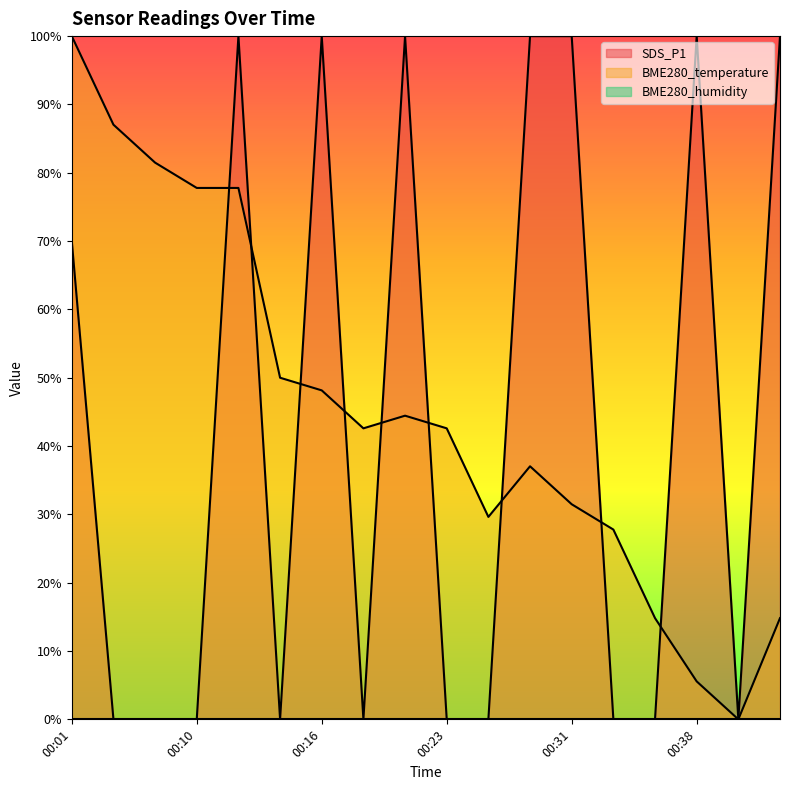

Reading right to left, what are all the values shown in this chart?

SDS_P1: 00:43=1.0	00:41=0.0	00:38=1.0	00:36=0.0	00:33=0.0	00:31=1.0	00:28=1.0	00:26=0.0	00:23=0.0	00:21=1.0	00:18=0.0	00:16=1.0	00:13=0.0	00:11=1.0	00:10=0.0	00:06=0.0	00:03=0.0	00:01=0.7
BME280_temperature: 00:43=0.1	00:41=0.0	00:38=0.1	00:36=0.1	00:33=0.3	00:31=0.3	00:28=0.4	00:26=0.3	00:23=0.4	00:21=0.4	00:18=0.4	00:16=0.5	00:13=0.5	00:11=0.8	00:10=0.8	00:06=0.8	00:03=0.9	00:01=1.0